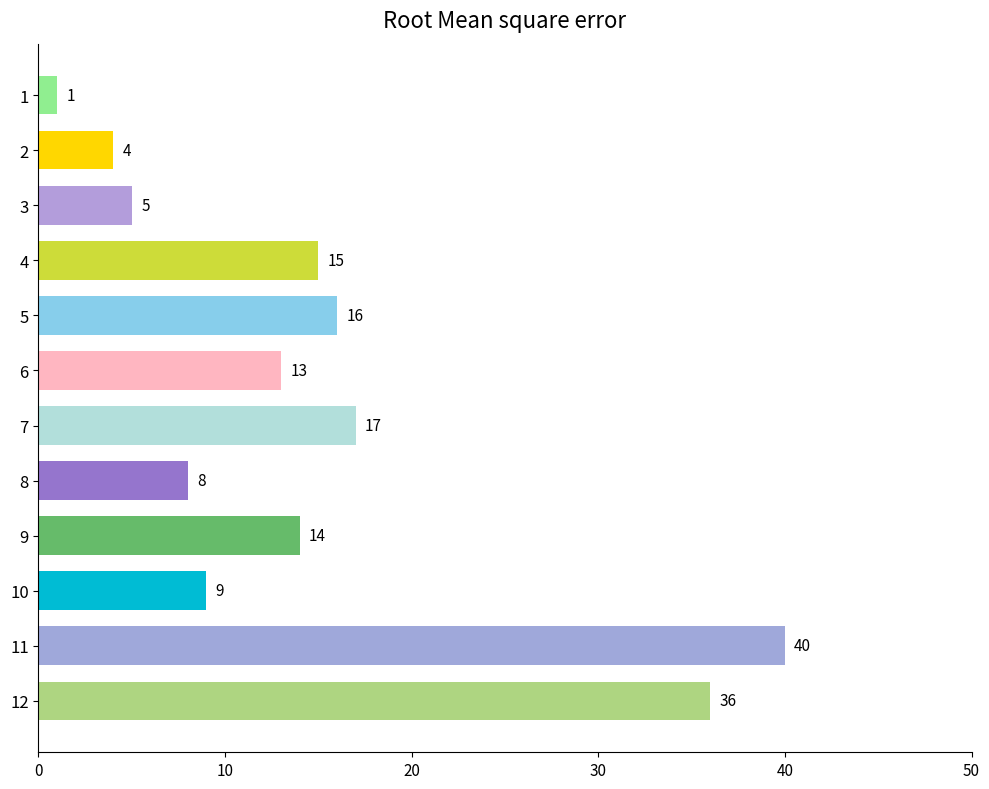

What is the value of the 2nd bar from the top?

4